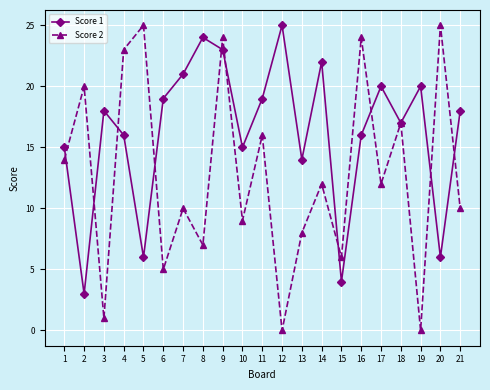

Rank the series by their average value, from highest to lowest.

Score 1, Score 2